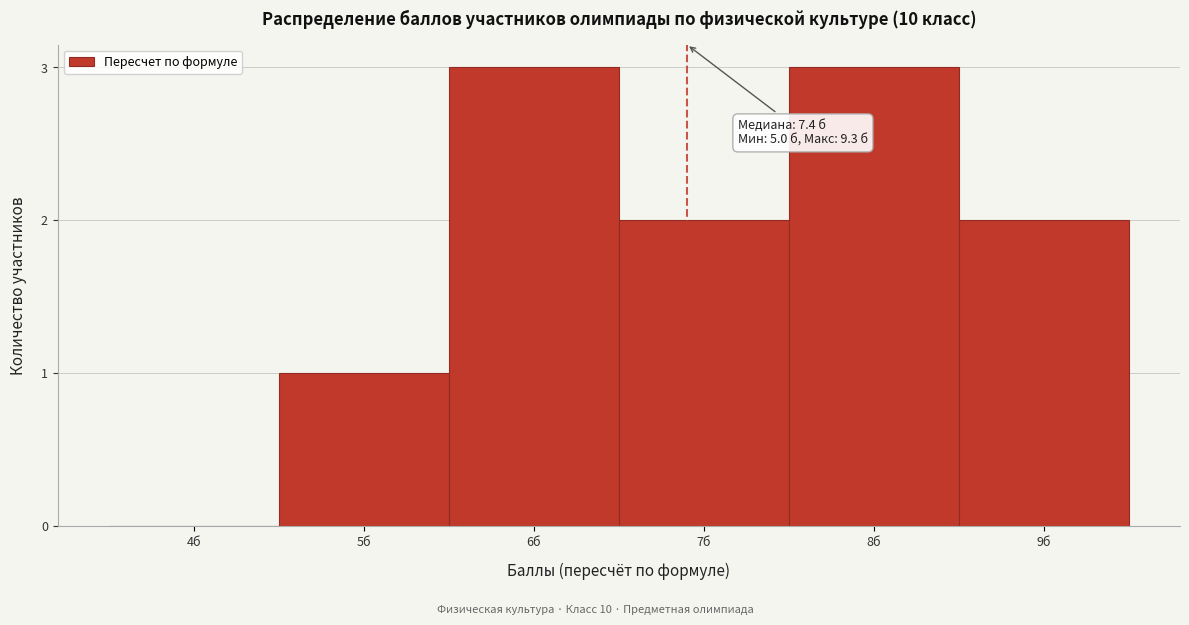

Reading left to right, what are all the values shown in this chart?

4б=0	5б=1	6б=3	7б=2	8б=3	9б=2